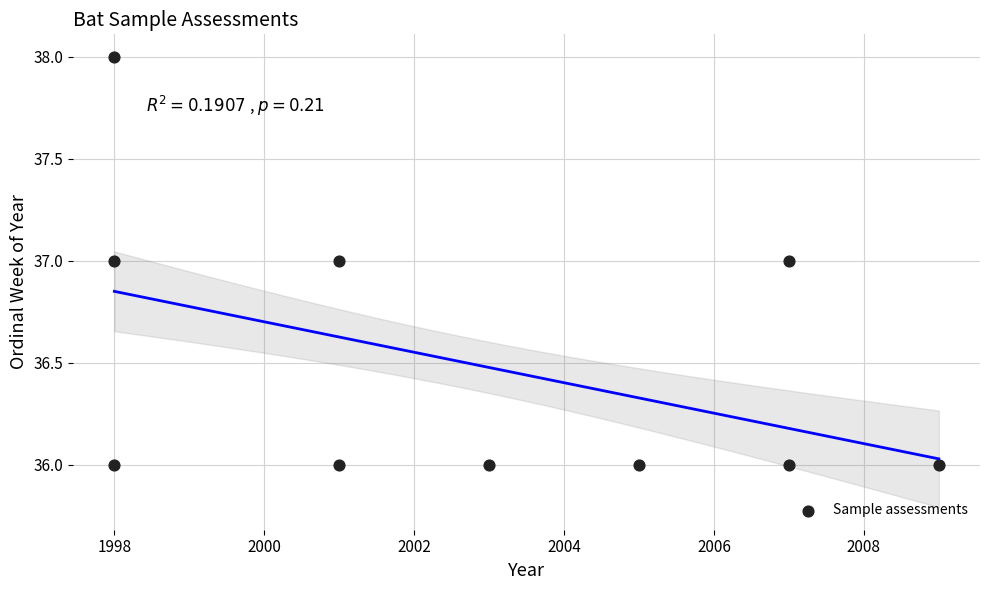

What is the average X value?

2003